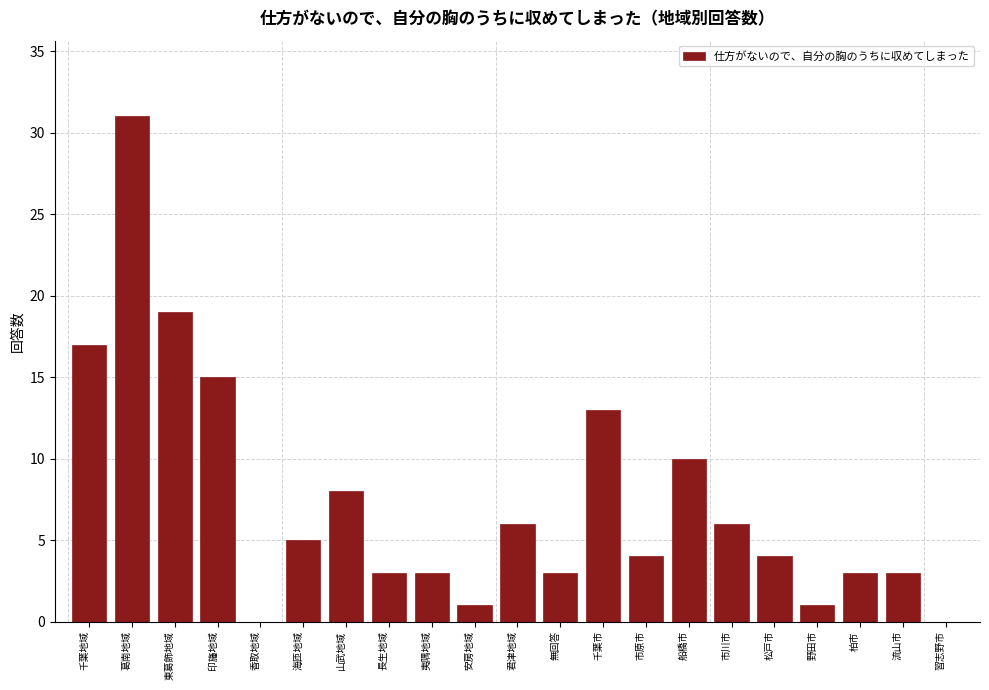

Reading left to right, list all the values displayed in this chart.

千葉地域=17	葛南地域=31	東葛飾地域=19	印旛地域=15	香取地域=0	海匝地域=5	山武地域=8	長生地域=3	夷隅地域=3	安房地域=1	君津地域=6	無回答=3	千葉市=13	市原市=4	船橋市=10	市川市=6	松戸市=4	野田市=1	柏市=3	流山市=3	習志野市=0